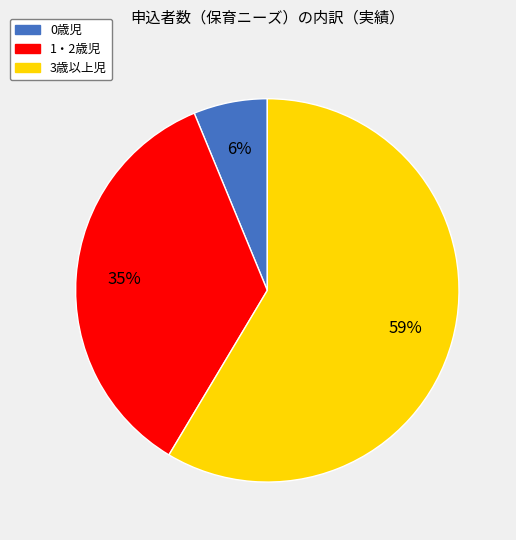

To the nearest percent, what is the average slice percentage?

33%